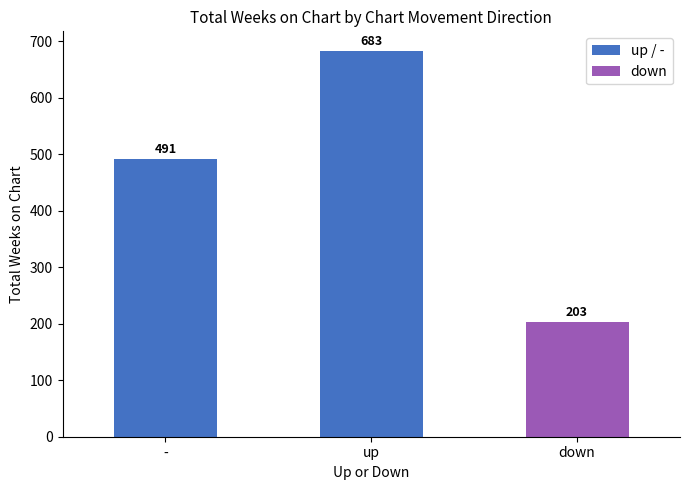

True or false: the data shows 320 at -.

False